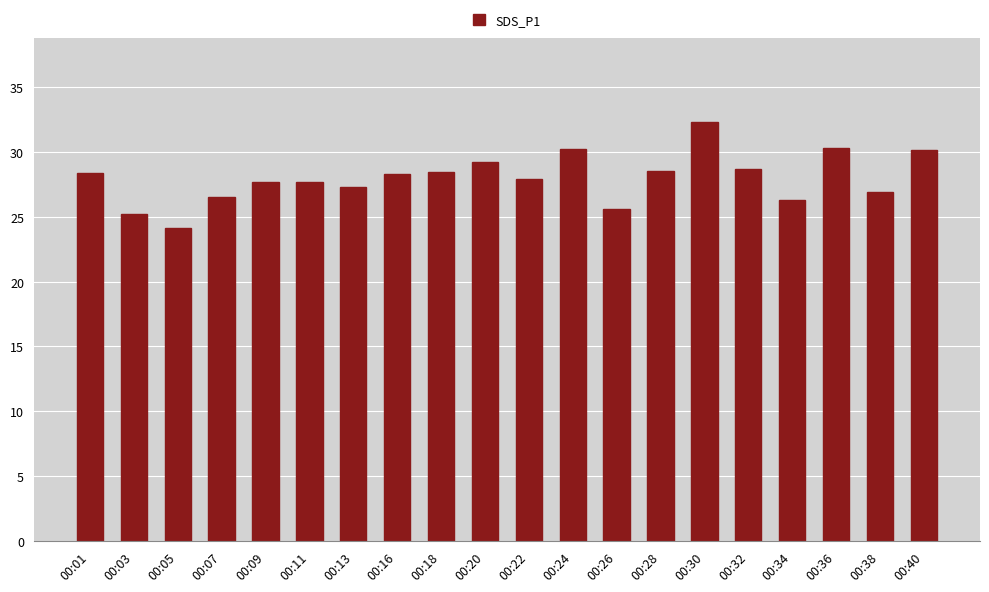

At which category does the chart reach its peak across all series?

00:30